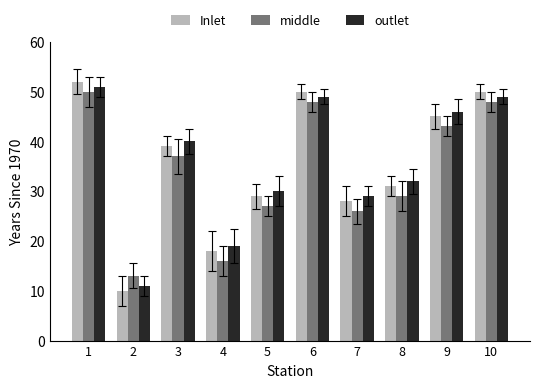

Reading right to left, what are all the values shown in this chart?

Inlet: 10=50	9=45	8=31	7=28	6=50	5=29	4=18	3=39	2=10	1=52
middle: 10=48	9=43	8=29	7=26	6=48	5=27	4=16	3=37	2=13	1=50
outlet: 10=49	9=46	8=32	7=29	6=49	5=30	4=19	3=40	2=11	1=51